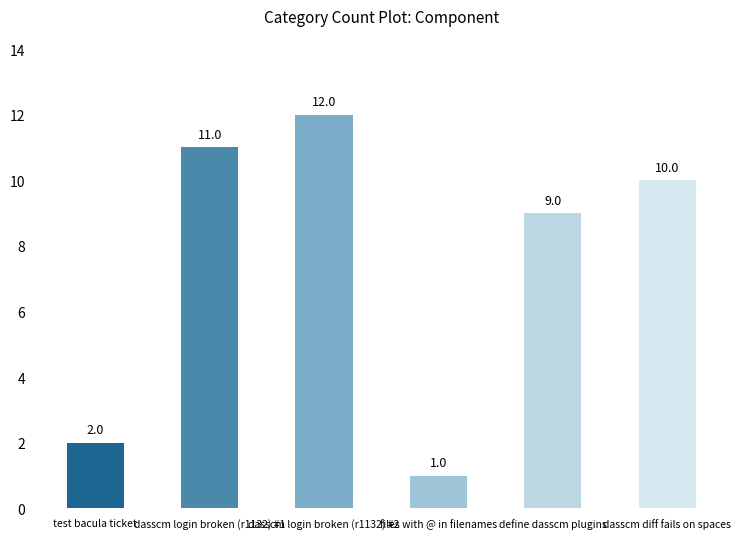

Between define dasscm plugins and dasscm login broken (r1132) #1, which is larger?

dasscm login broken (r1132) #1